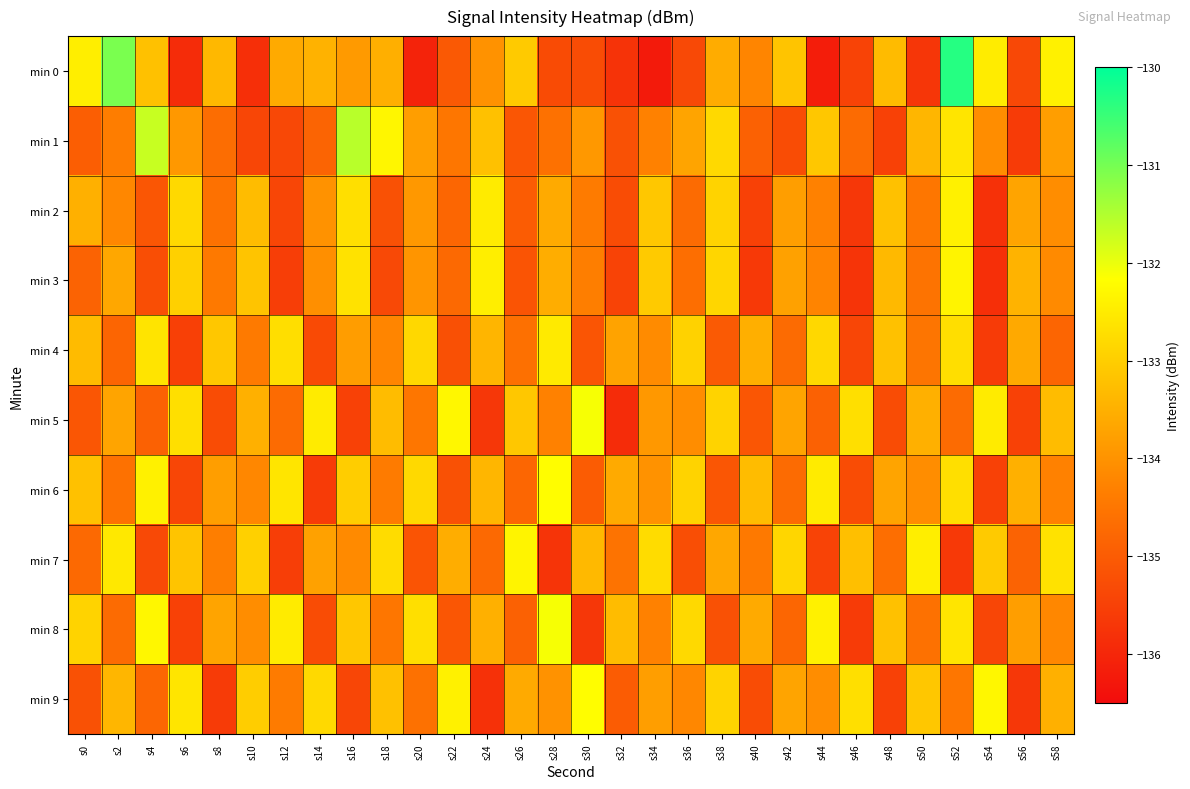

How many categories are shown in the chart?

30